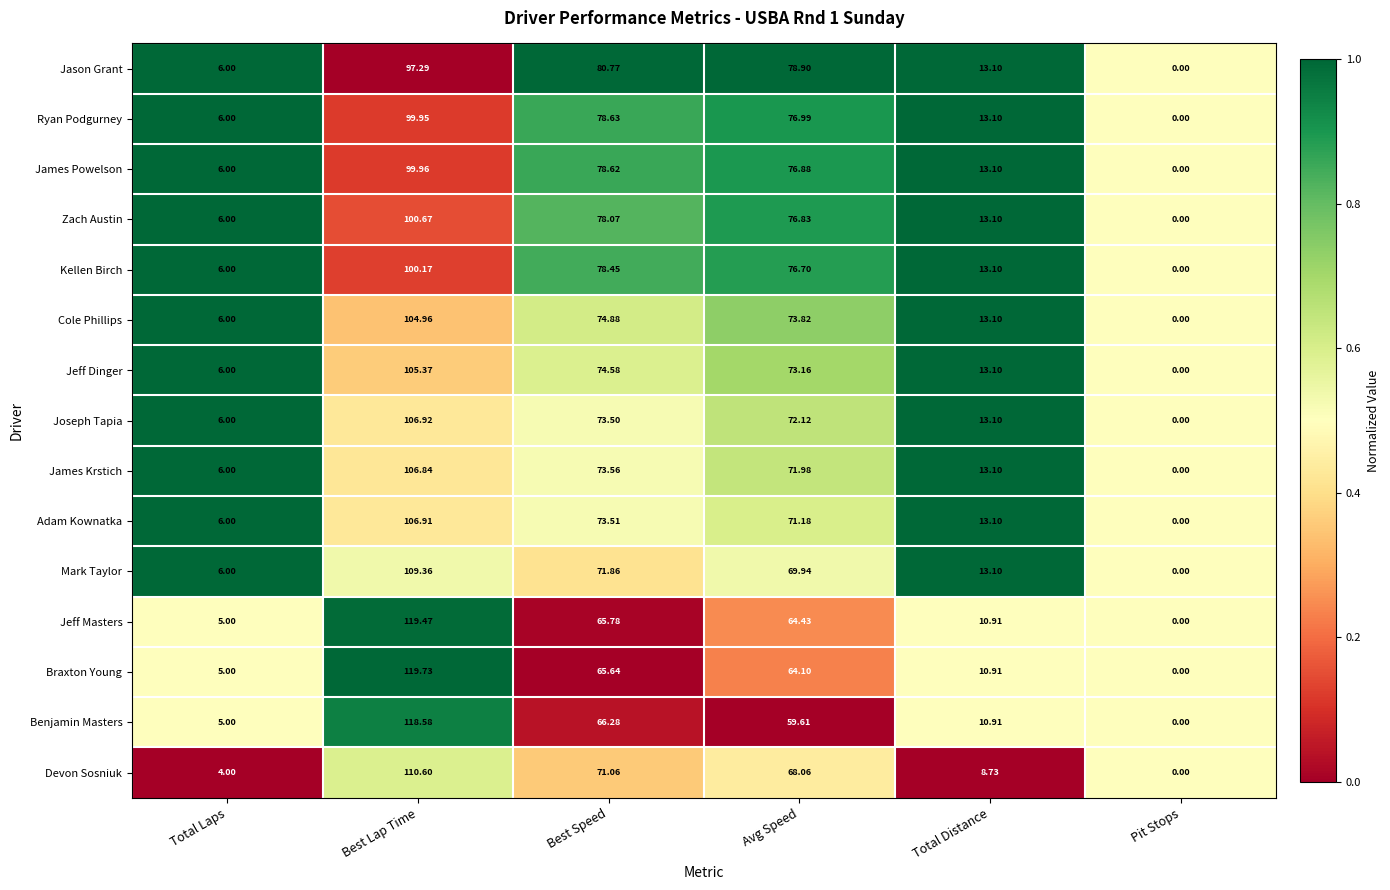

Where is Braxton Young nearest to the value 59?

Avg Speed